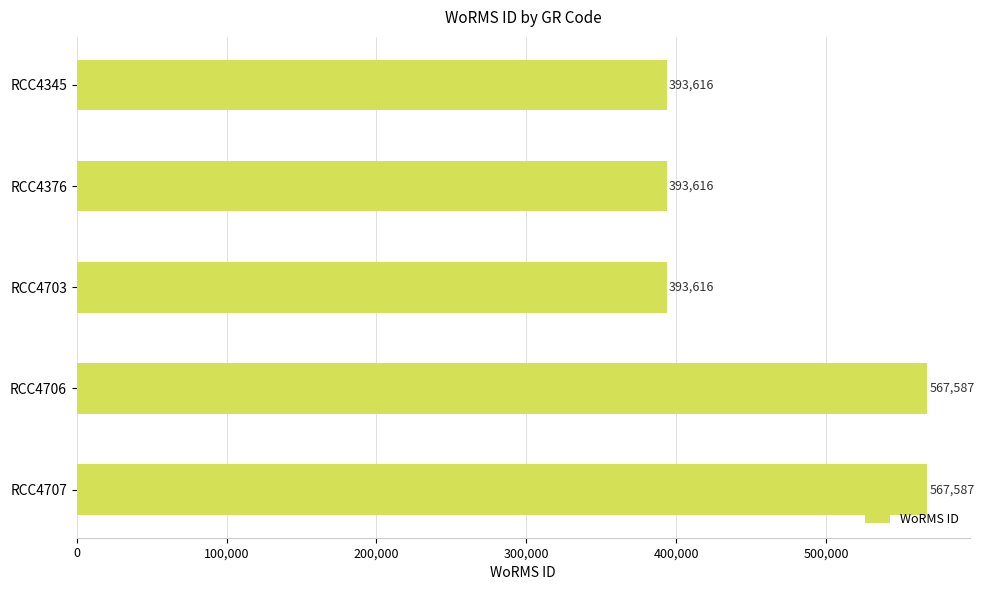

What is the ratio of the value at RCC4345 to the value at RCC4703?

1.0